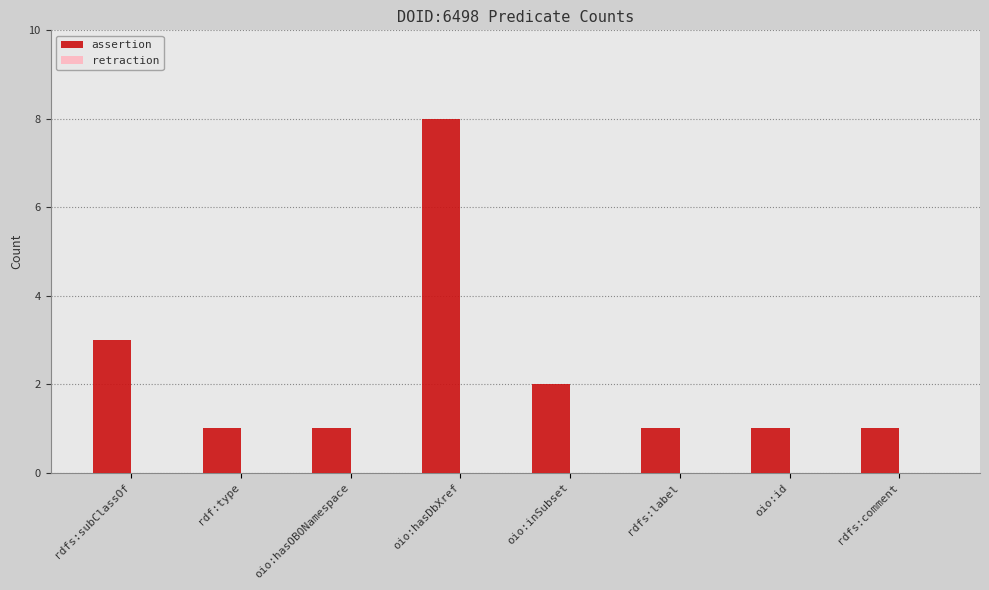

What is the ratio of the value at oio:hasDbXref to the value at rdfs:label?

8.0